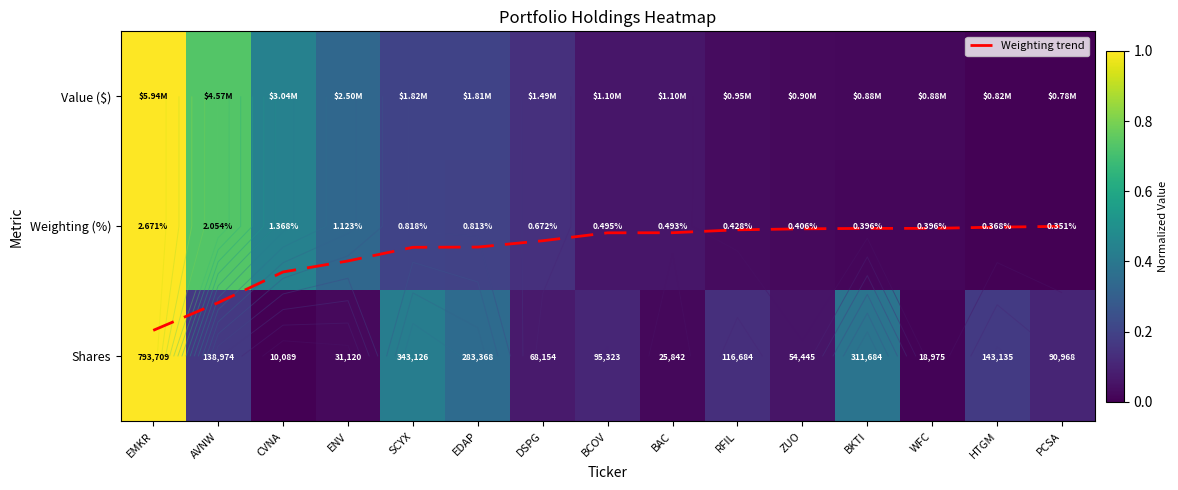

How many categories are shown in the chart?

15